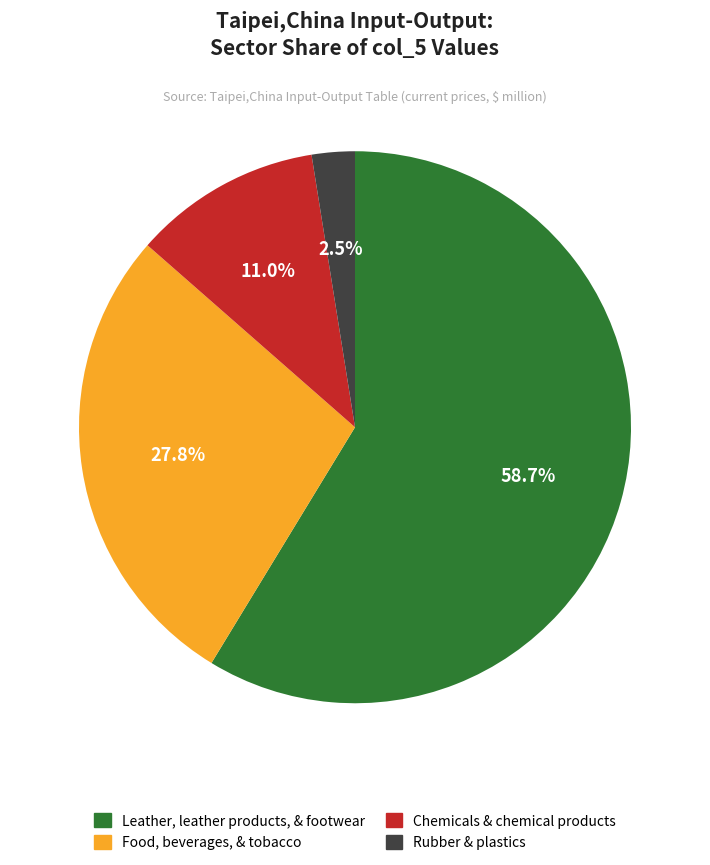

Does any single category account for the majority?

Yes